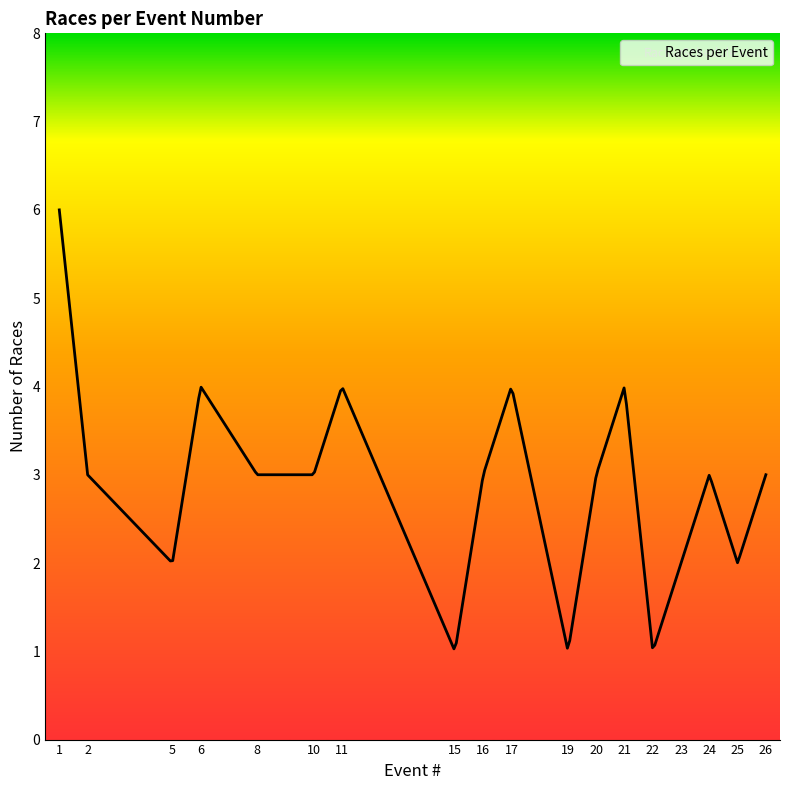

What is the smallest value displayed?

1.0